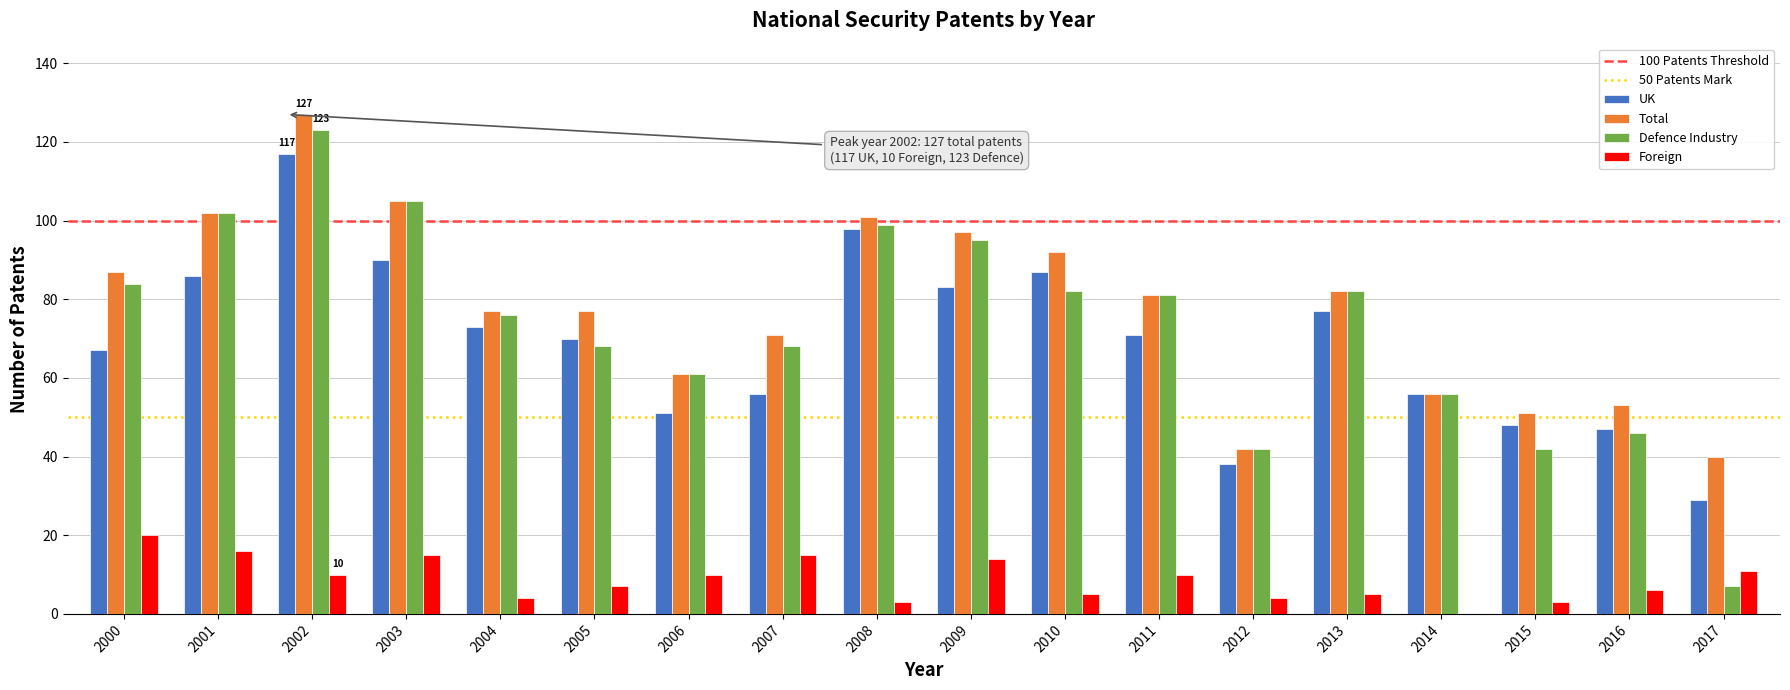

The Foreign series shows 10 at 2002. True or false?

True